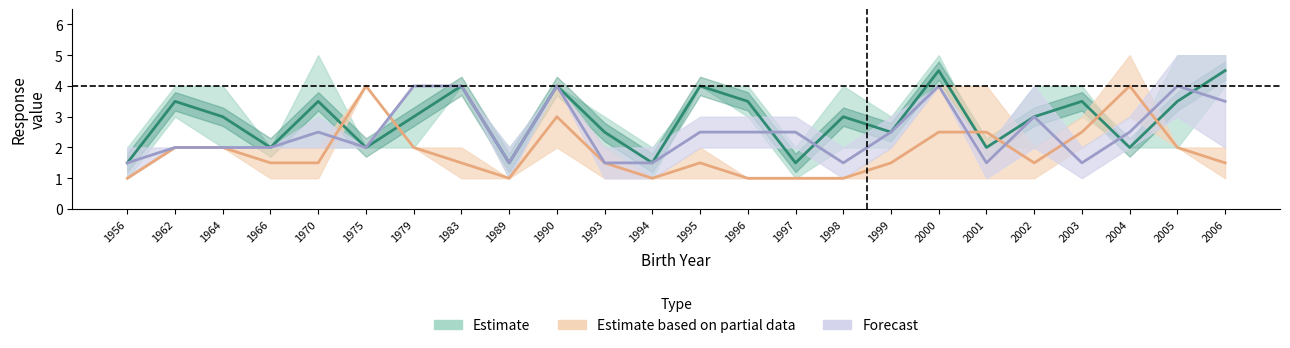

True or false: p5 and p1 cross at least once.

True